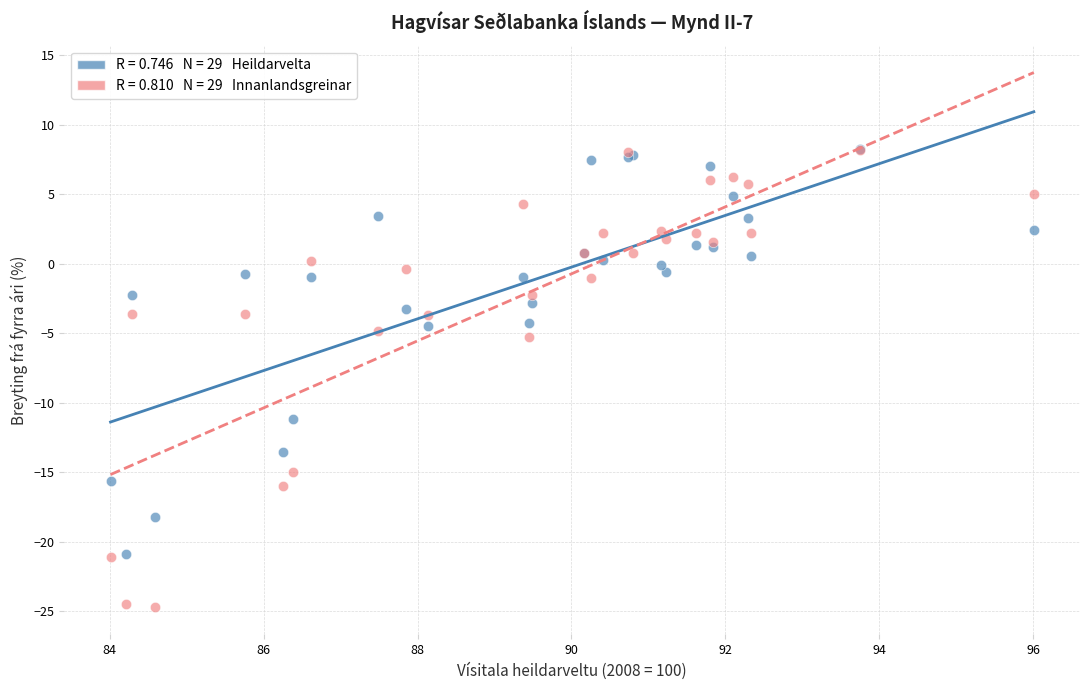

Across all series, what Y value is closest to -8?

-5.3